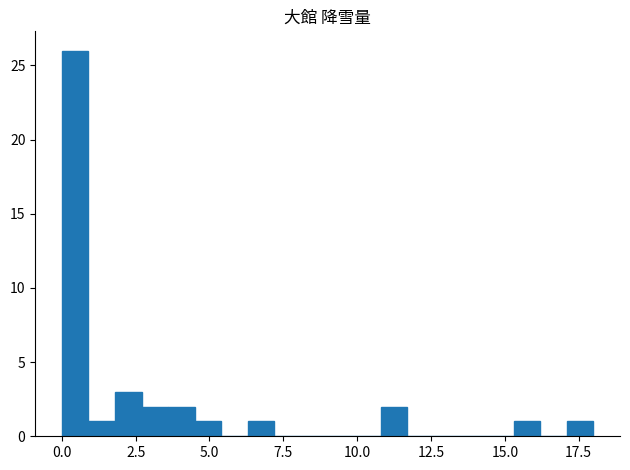

Around what value on the x-axis is the tallest bar? Give the approximate position of its centre, as read against the axis.

0.5